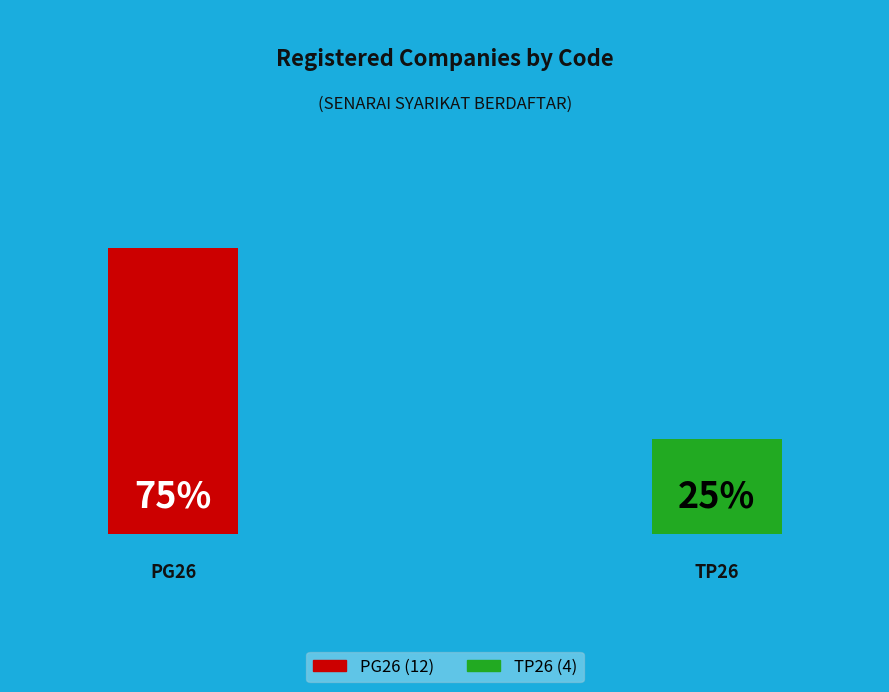

What portion of the pie excludes TP26?

75.0%